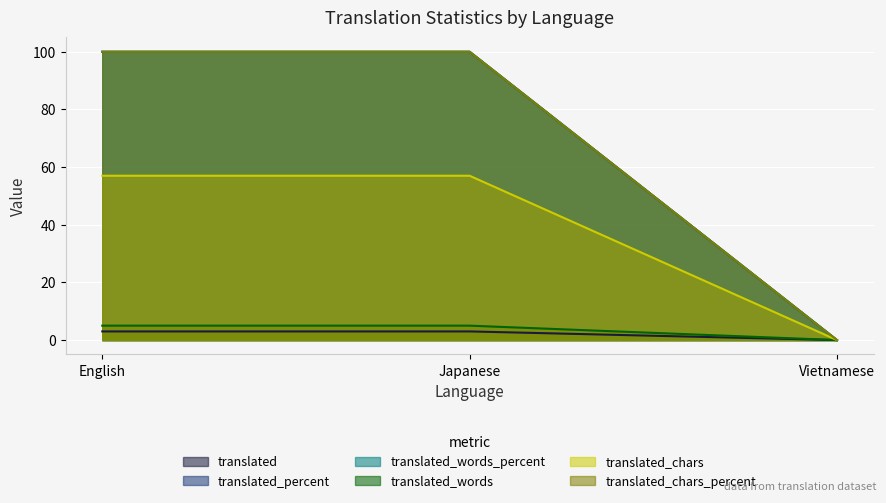

What is the label of the 2nd point from the right?

Japanese